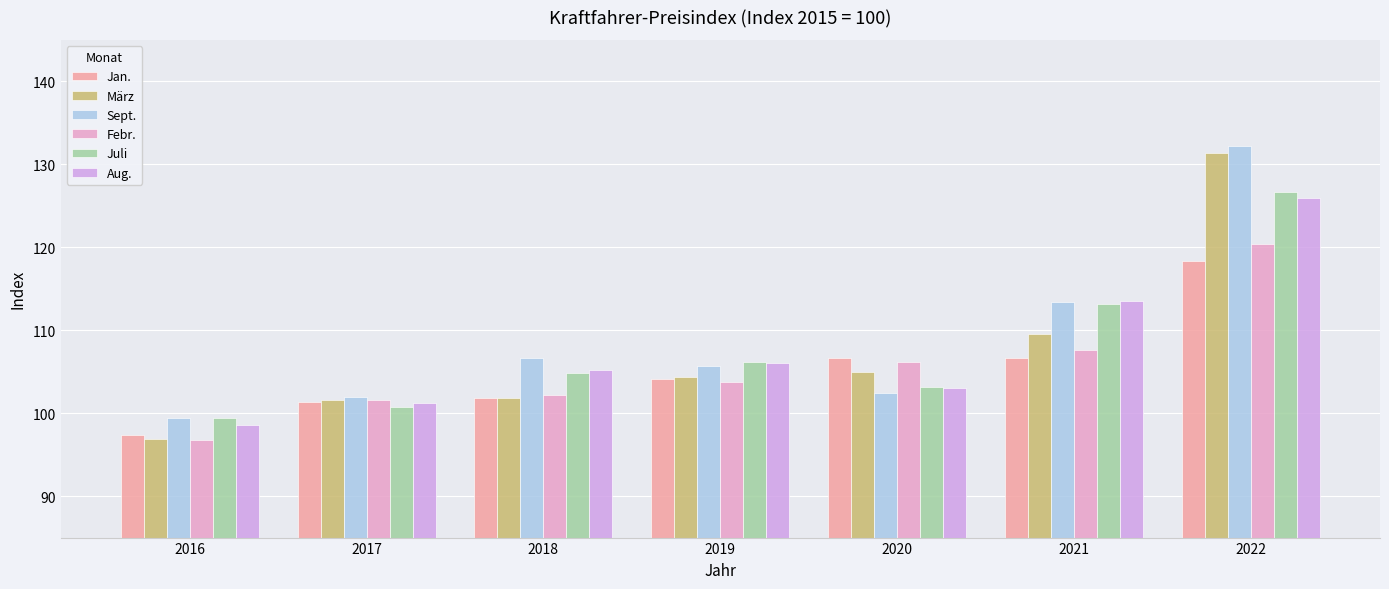

What is the difference between the highest and lowest values at 2020?

4.3